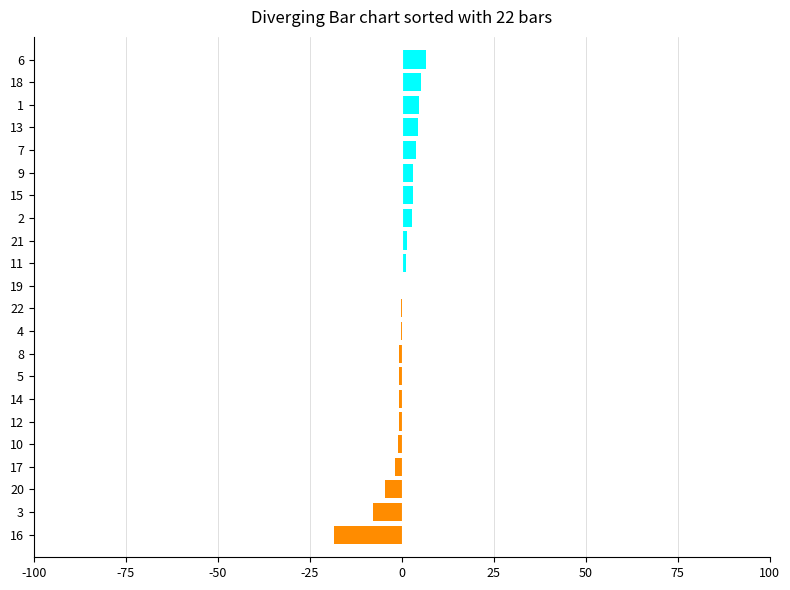

What is the maximum value shown in the chart?

6.6